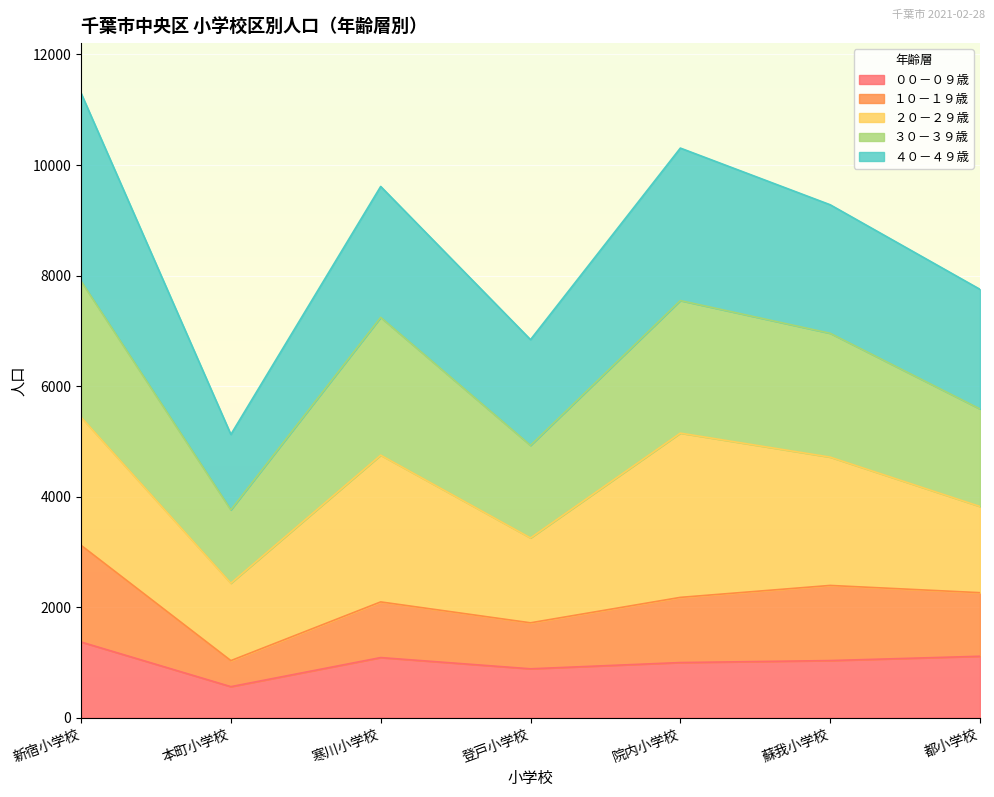

Is it true that ００－０９歳 equals 1114 at 都小学校?

True